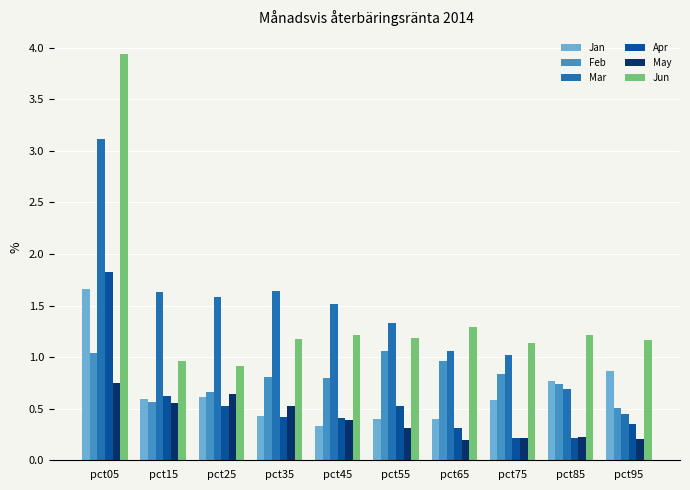

What are all the series names shown in the legend?

Jan, Feb, Mar, Apr, May, Jun